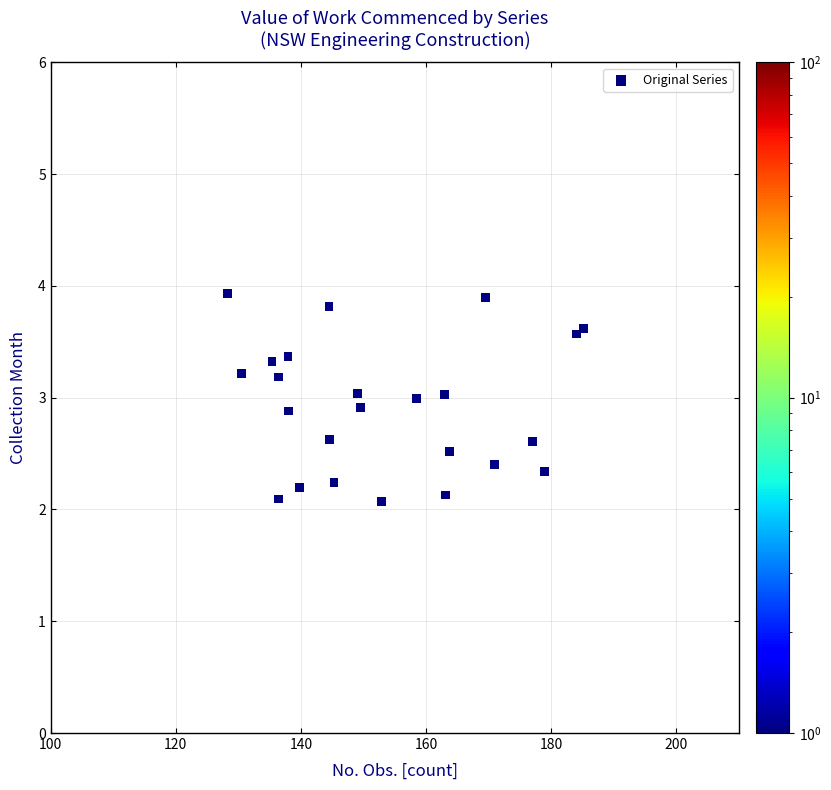

What is the range of Y values (max minus min)?

1.9